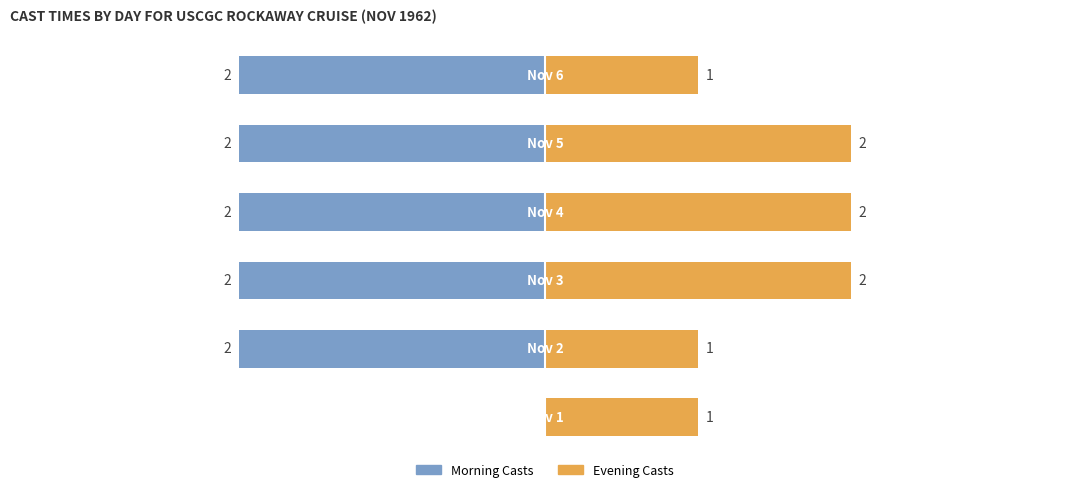

Rank the series at 1 from lowest to highest value.

Morning Casts, Evening Casts